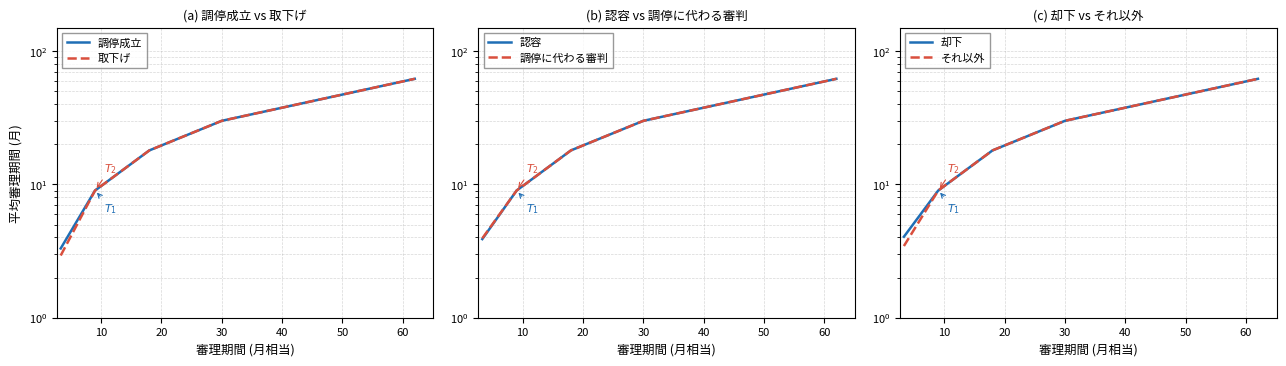

Where is 却下 nearest to the value 33?

30